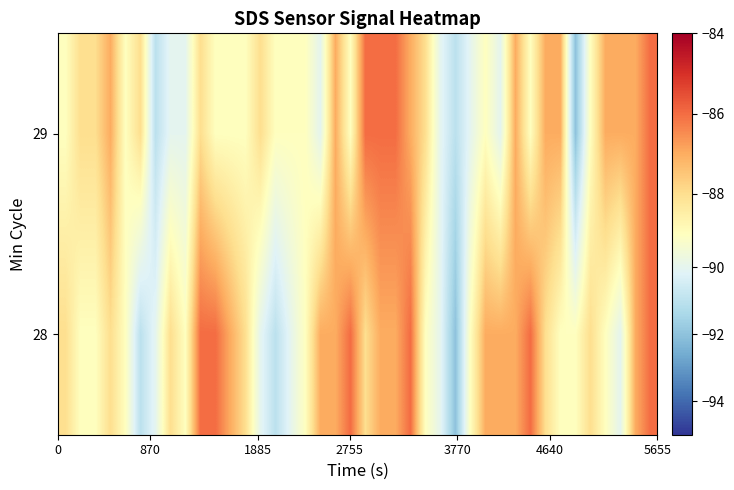

At how many categories does at least one series exceed -91?

39